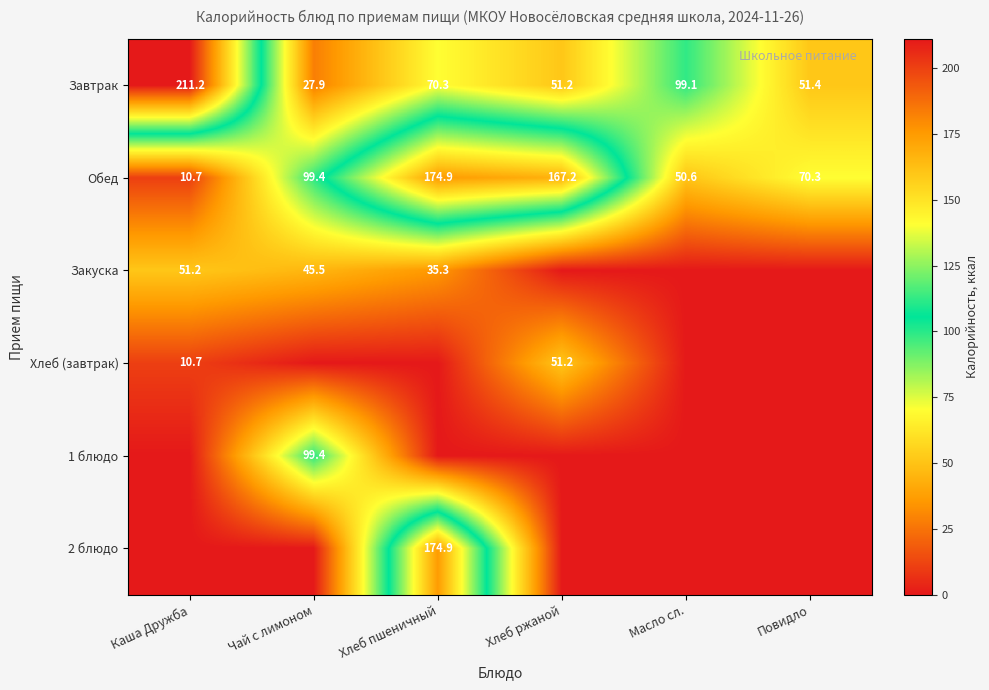

What is the maximum value shown in the chart?

211.2